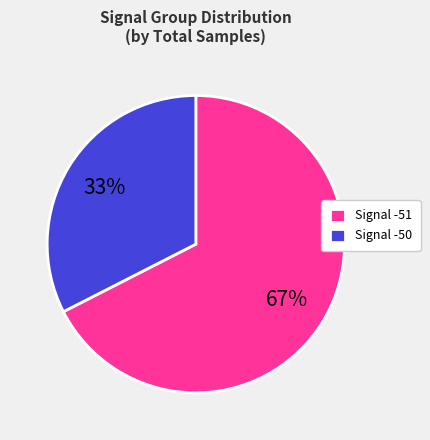

Count the number of slices in the pie.

2